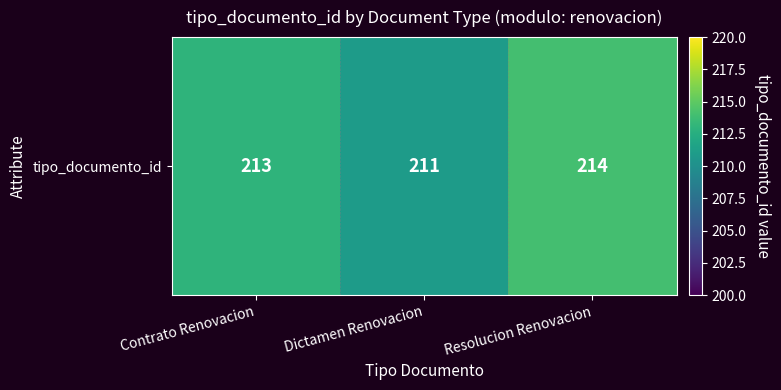

Which has a higher value, Resolucion Renovacion or Contrato Renovacion?

Resolucion Renovacion